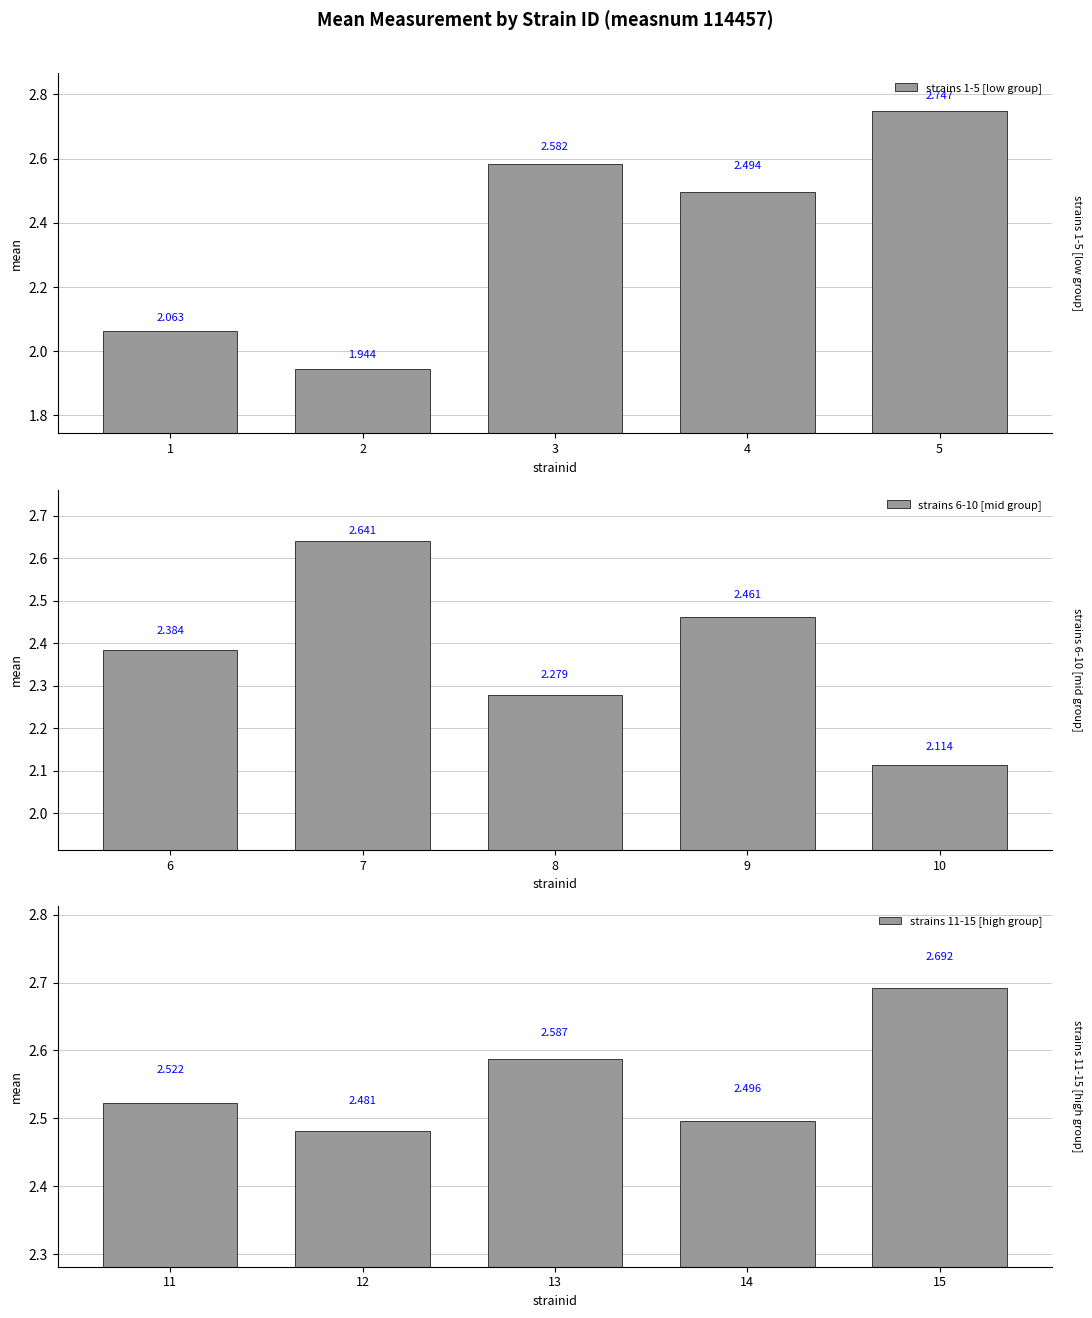

Does the chart contain any negative values?

No